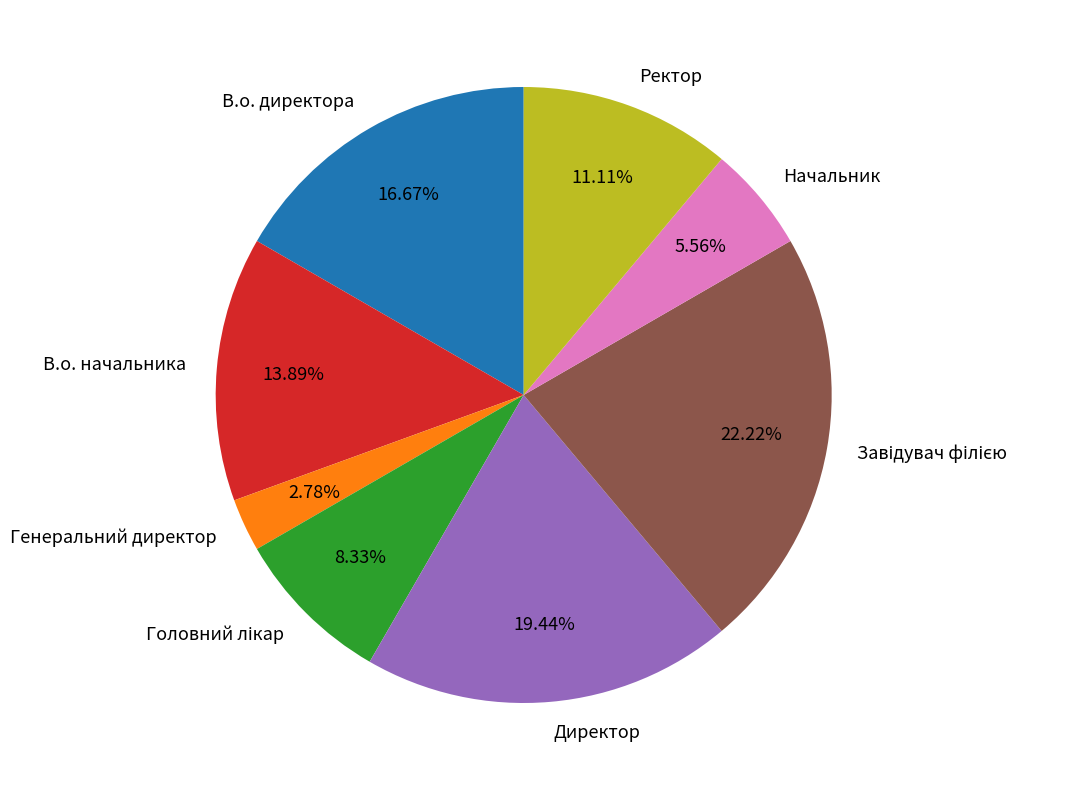

Combined, what portion of the pie is Начальник and В.о. начальника?

19.4%